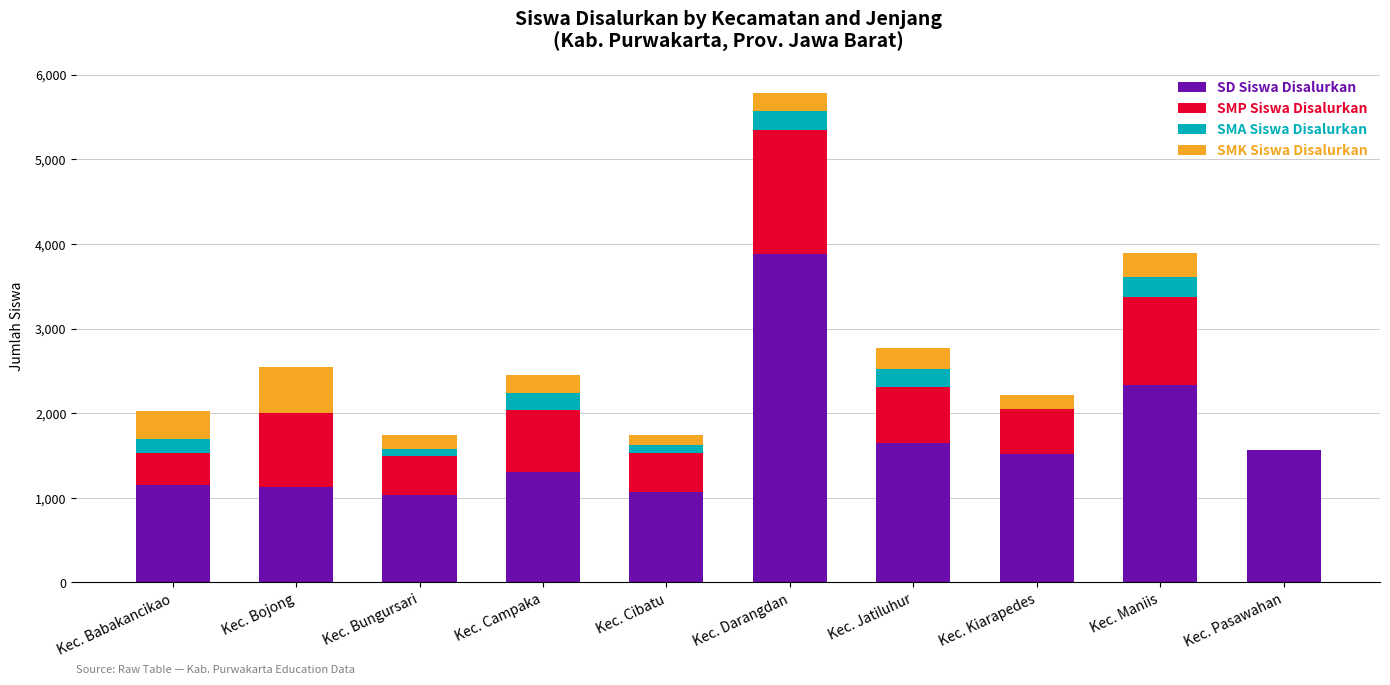

What is the total value across all series at Kec. Maniis?

3891